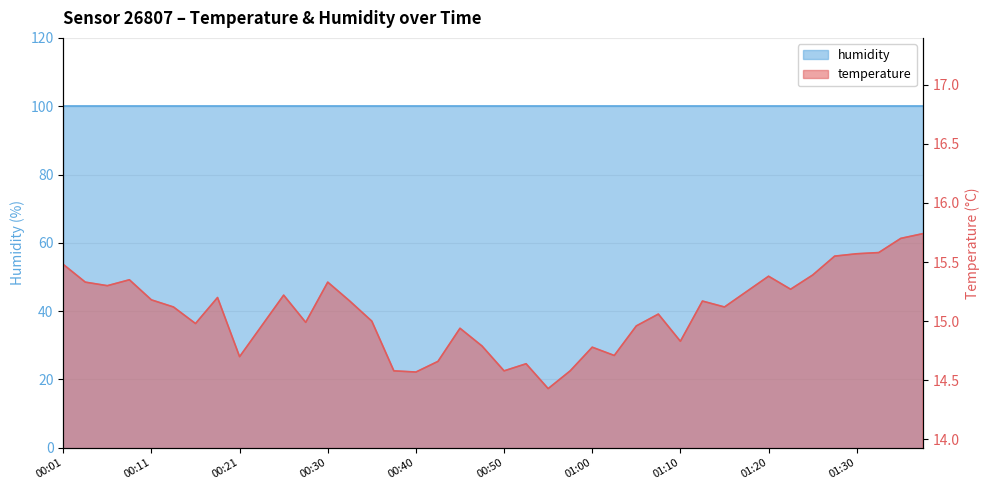

What is the label of the 26th point from the left?

01:02